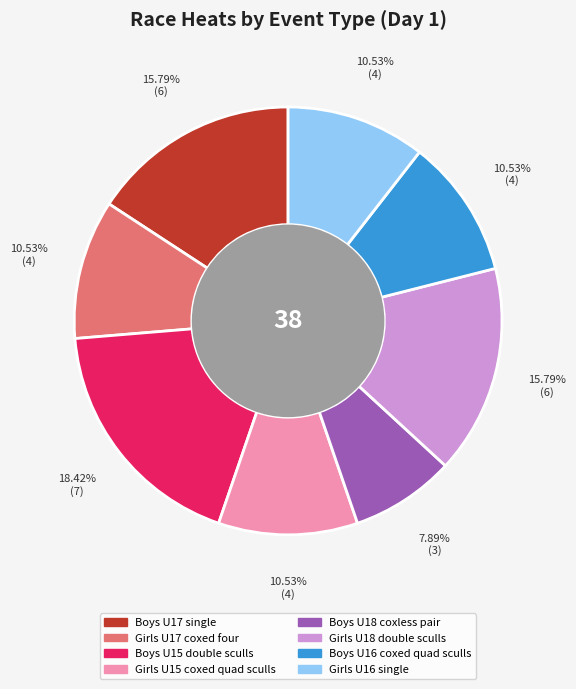

What is the ratio of the value at Girls U15 coxed quad sculls to the value at Boys U16 coxed quad sculls?

1.0